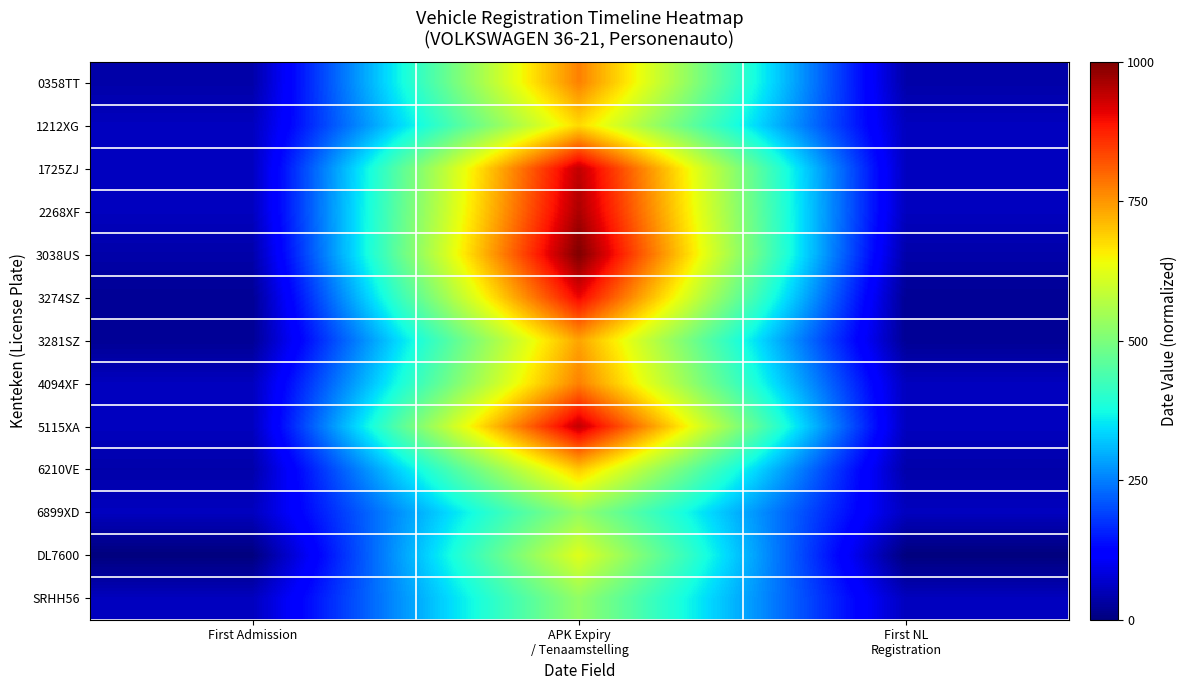

Reading left to right, what are all the values shown in this chart?

0358TT: First Admission=37.3	APK Expiry
/ Tenaamstelling=772.7	First NL
Registration=37.3
1212XG: First Admission=56.0	APK Expiry
/ Tenaamstelling=678.5	First NL
Registration=56.0
1725ZJ: First Admission=57.7	APK Expiry
/ Tenaamstelling=941.8	First NL
Registration=57.7
2268XF: First Admission=56.0	APK Expiry
/ Tenaamstelling=960.8	First NL
Registration=56.0
3038US: First Admission=38.2	APK Expiry
/ Tenaamstelling=1000.0	First NL
Registration=38.2
3274SZ: First Admission=20.0	APK Expiry
/ Tenaamstelling=904.6	First NL
Registration=20.0
3281SZ: First Admission=20.0	APK Expiry
/ Tenaamstelling=735.6	First NL
Registration=20.0
4094XF: First Admission=56.0	APK Expiry
/ Tenaamstelling=773.1	First NL
Registration=56.0
5115XA: First Admission=56.7	APK Expiry
/ Tenaamstelling=941.4	First NL
Registration=56.7
6210VE: First Admission=38.6	APK Expiry
/ Tenaamstelling=696.8	First NL
Registration=38.6
6899XD: First Admission=56.3	APK Expiry
/ Tenaamstelling=528.4	First NL
Registration=56.3
DL7600: First Admission=0.0	APK Expiry
/ Tenaamstelling=621.2	First NL
Registration=0.0
SRHH56: First Admission=56.0	APK Expiry
/ Tenaamstelling=526.8	First NL
Registration=56.0